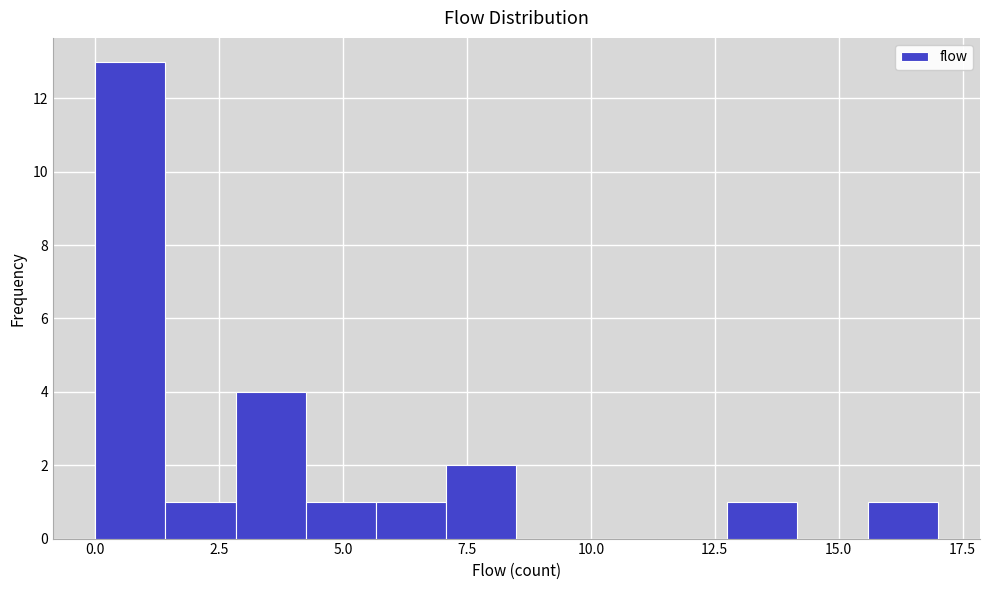

Read against the x-axis, roughly where is the centre of the tallest bar?

0.5